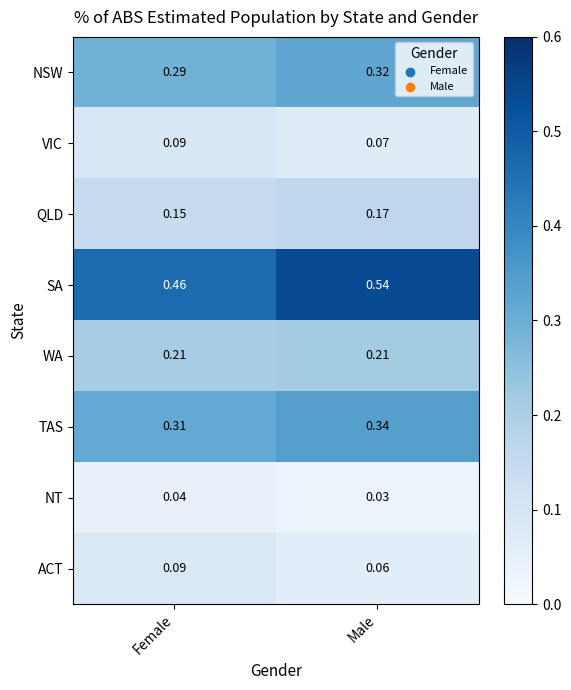

Which label corresponds to the smallest value in the chart?

Male